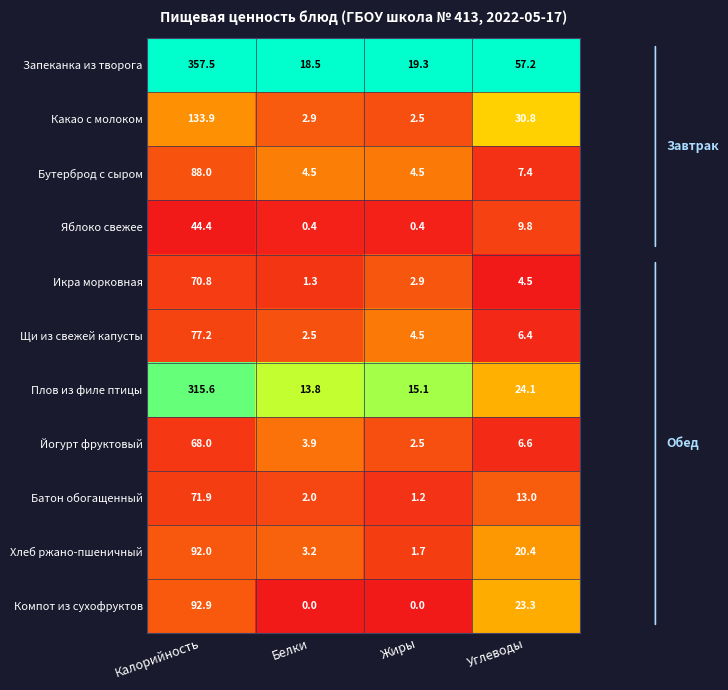

What is the difference between the highest and lowest values at Белки?

18.5